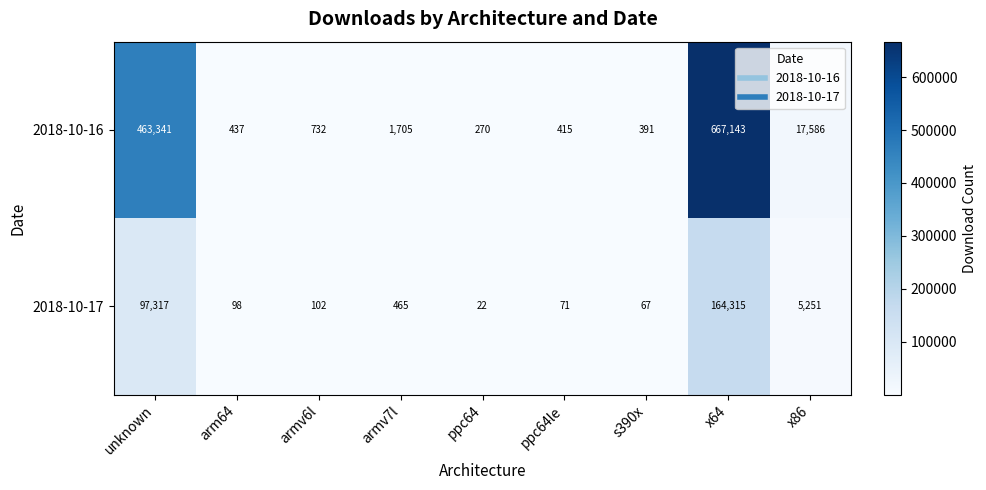

Between arm64 and armv7l, which series saw the biggest shift?

2018-10-16